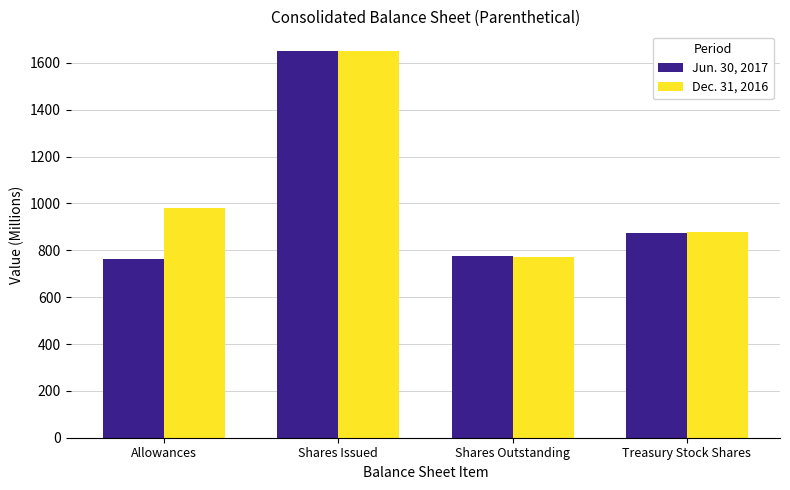

Is the value of Dec. 31, 2016 at Allowances greater than the value of Jun. 30, 2017 at Allowances?

Yes